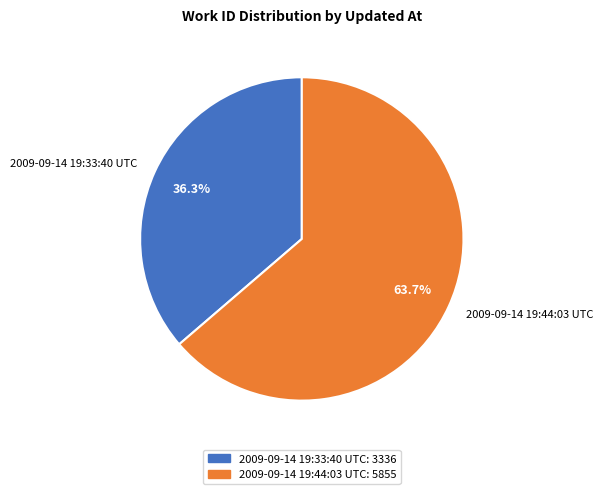

Which slice is the largest?

2009-09-14 19:44:03 UTC